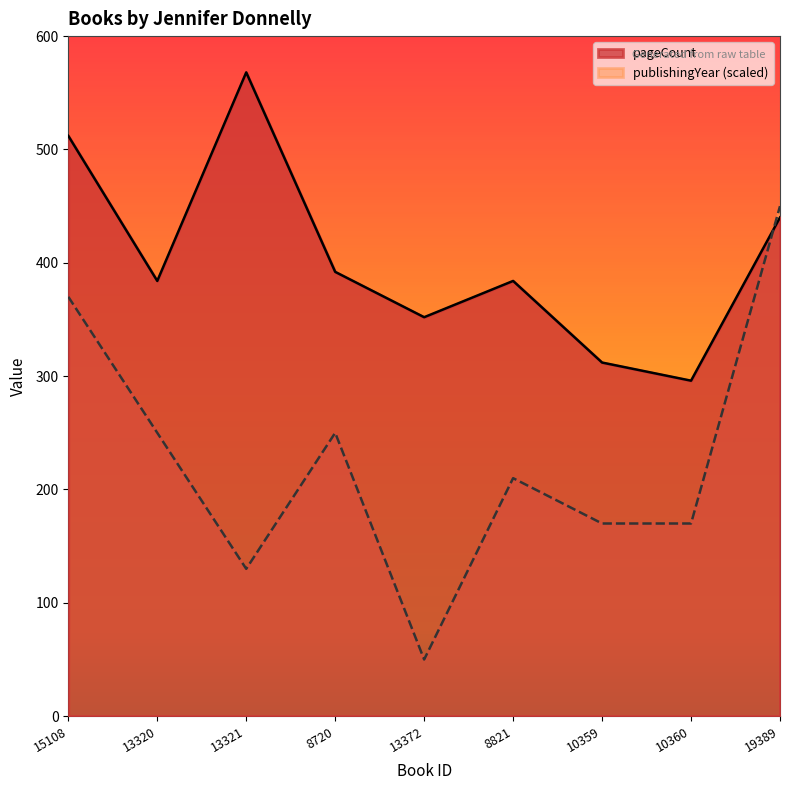

Reading left to right, extract all data points from this chart.

pageCount: 512	384	568	392	352	384	312	296	440
publishingYear: 370	250	130	250	50	210	170	170	450